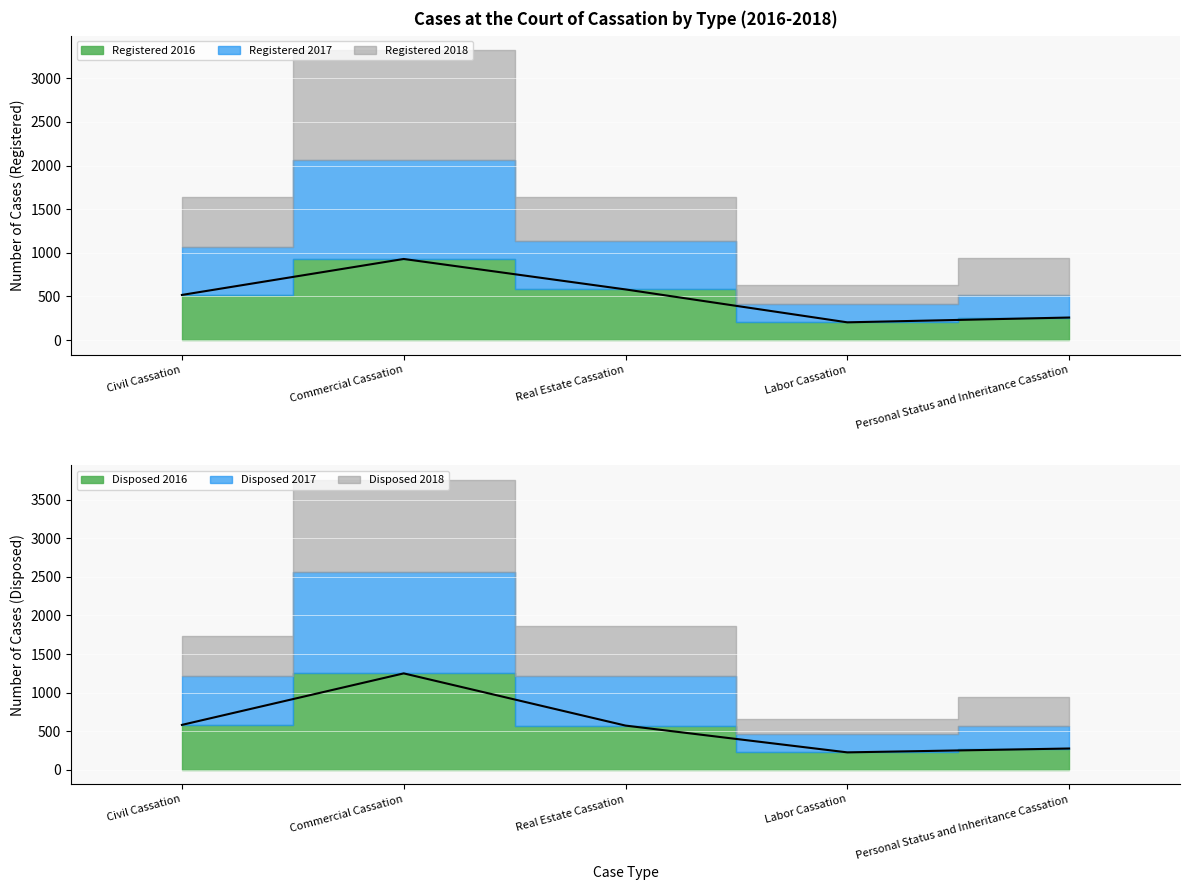

What is the difference between the maximum and second lowest values in the Registered 2017 series?

872